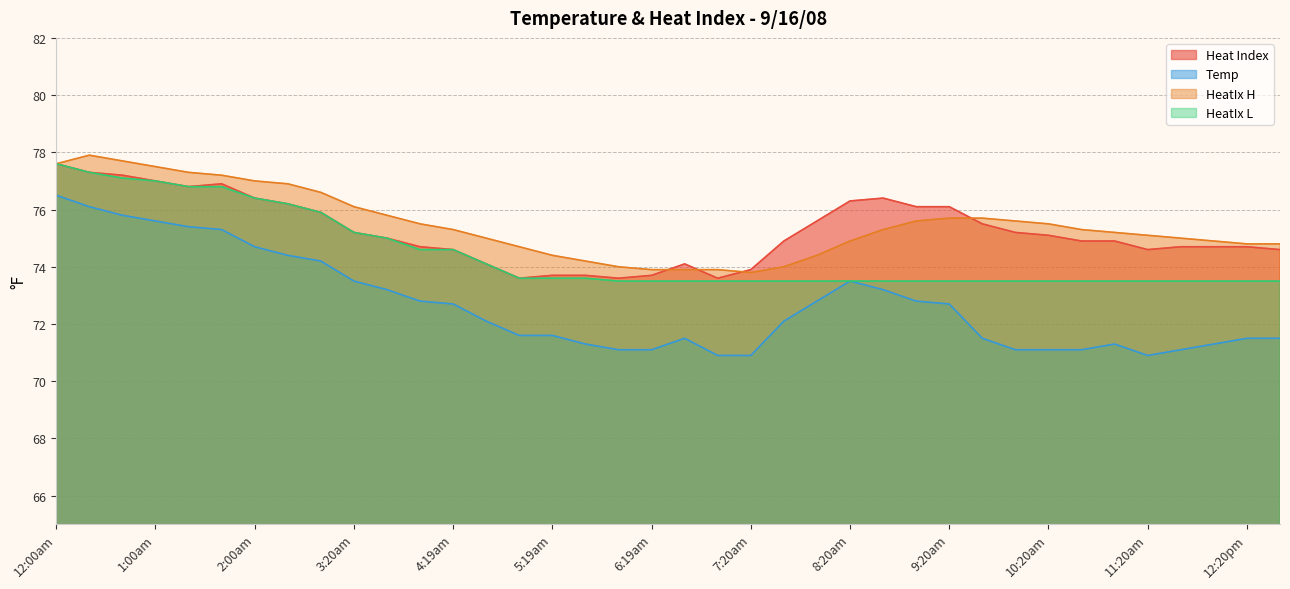

After their last crossing, which series has the higher values: HeatIx H or Heat Index?

HeatIx H